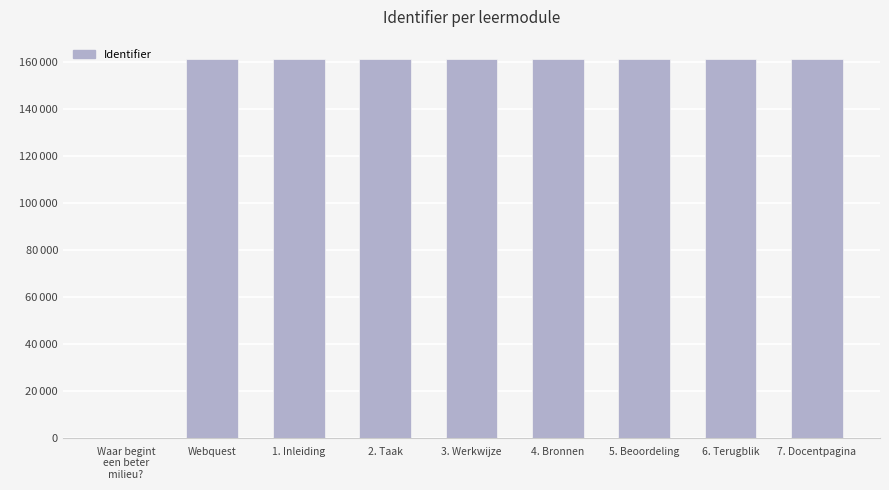

What is the average value?

143667